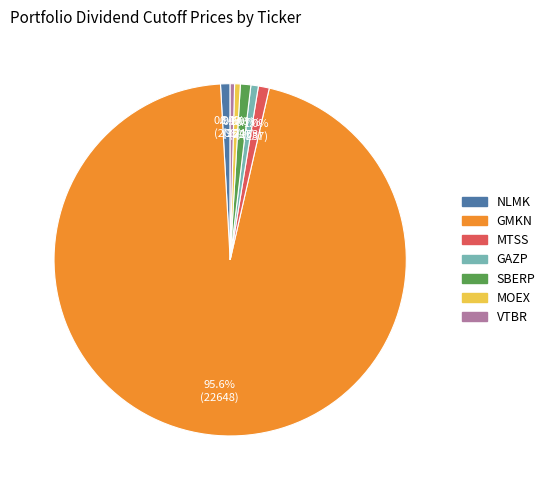

Is there a majority slice in this chart?

Yes